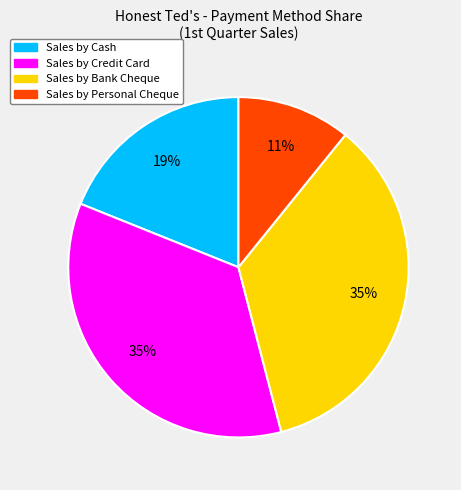

To the nearest percent, what is the average slice percentage?

25%